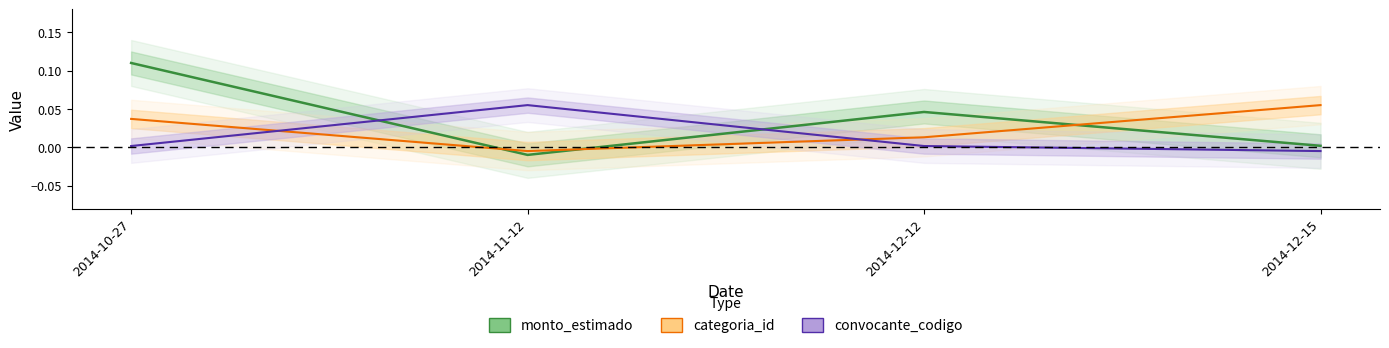

Between 2014-10-27 and 2014-12-15, which series saw the biggest shift?

monto_estimado